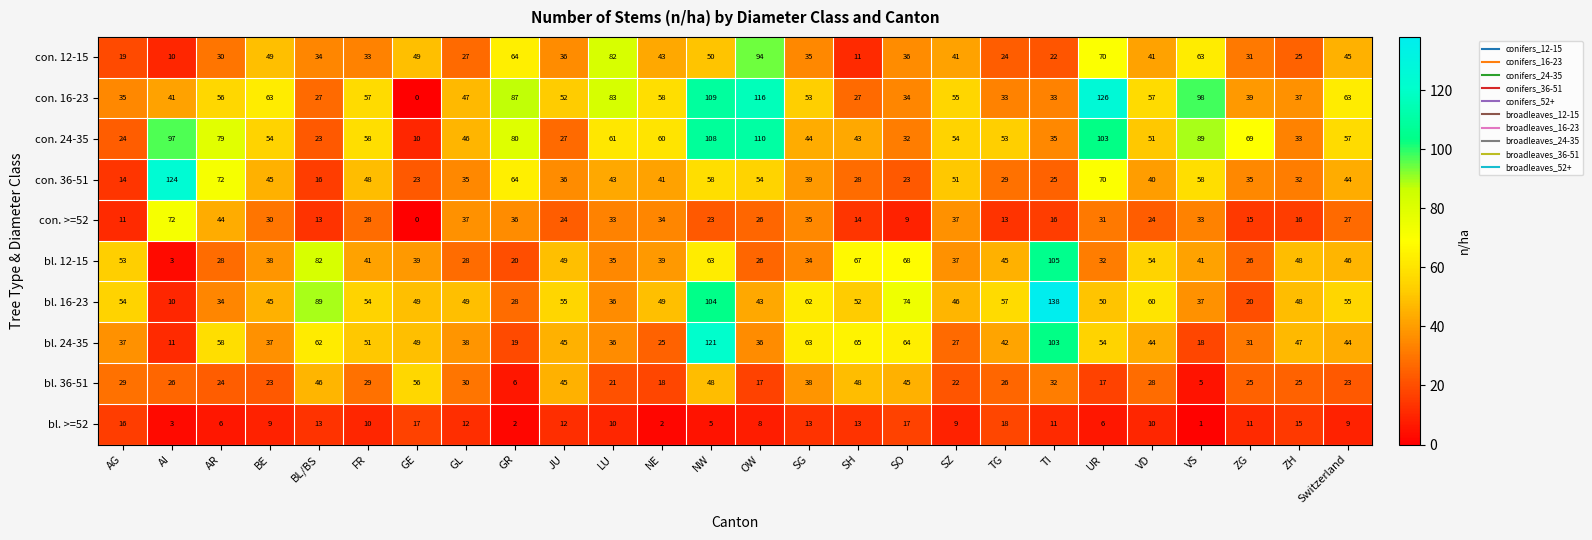

What is the average value of the con. >=52 series?

26